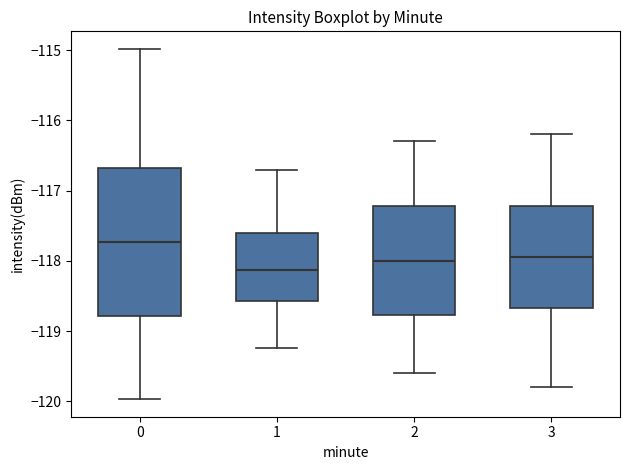

Which box is the tallest, from its lower edge to its upper edge?

0